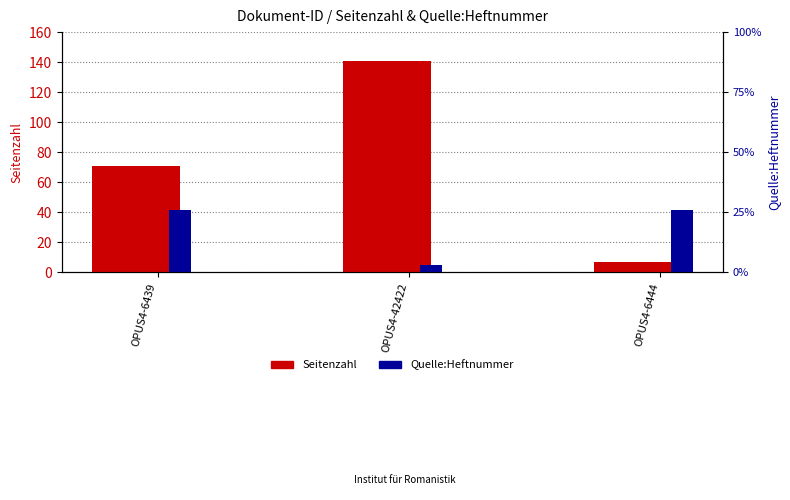

Where is Seitenzahl nearest to the value 74?

OPUS4-6439